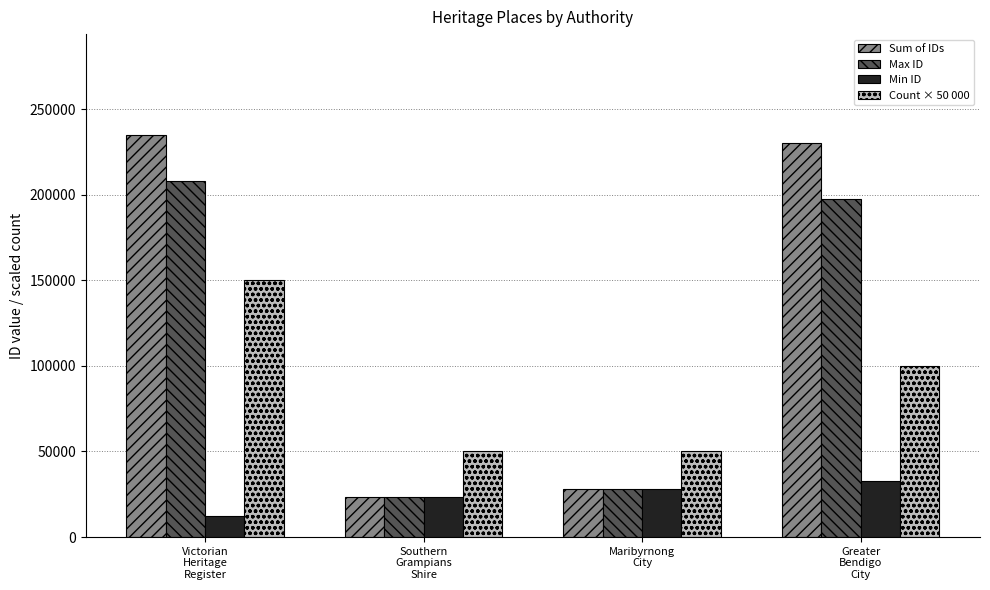

Does the chart contain stacked bars?

No